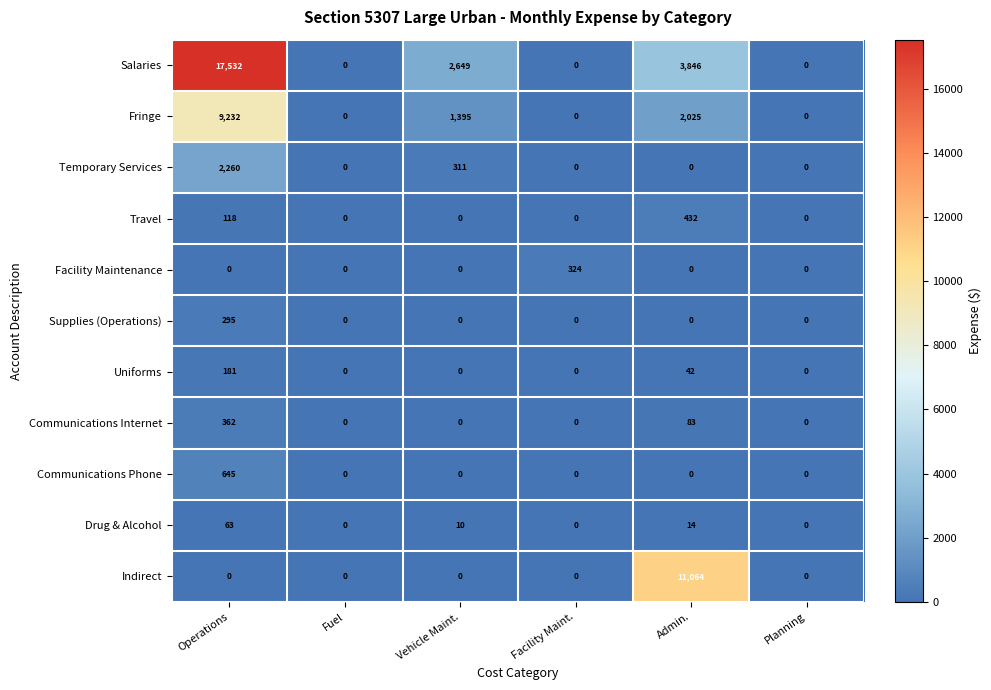

What is the greatest value displayed?

17532